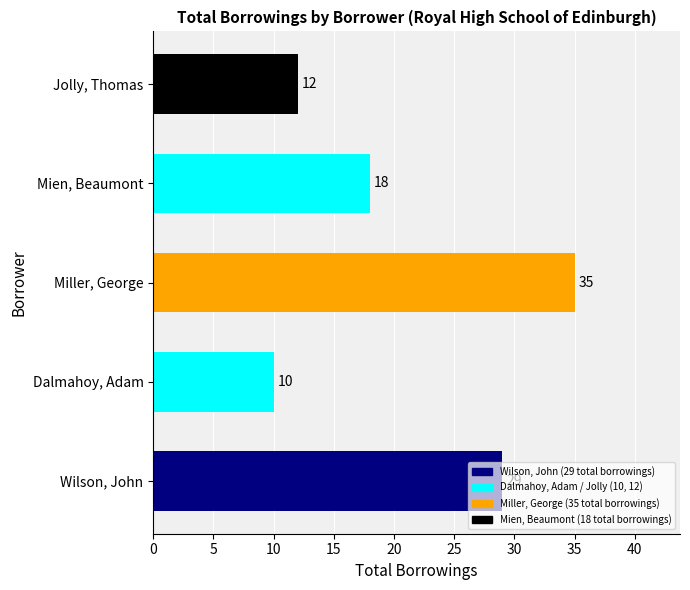

What is the sum of the values at Wilson, John and Jolly, Thomas?

41